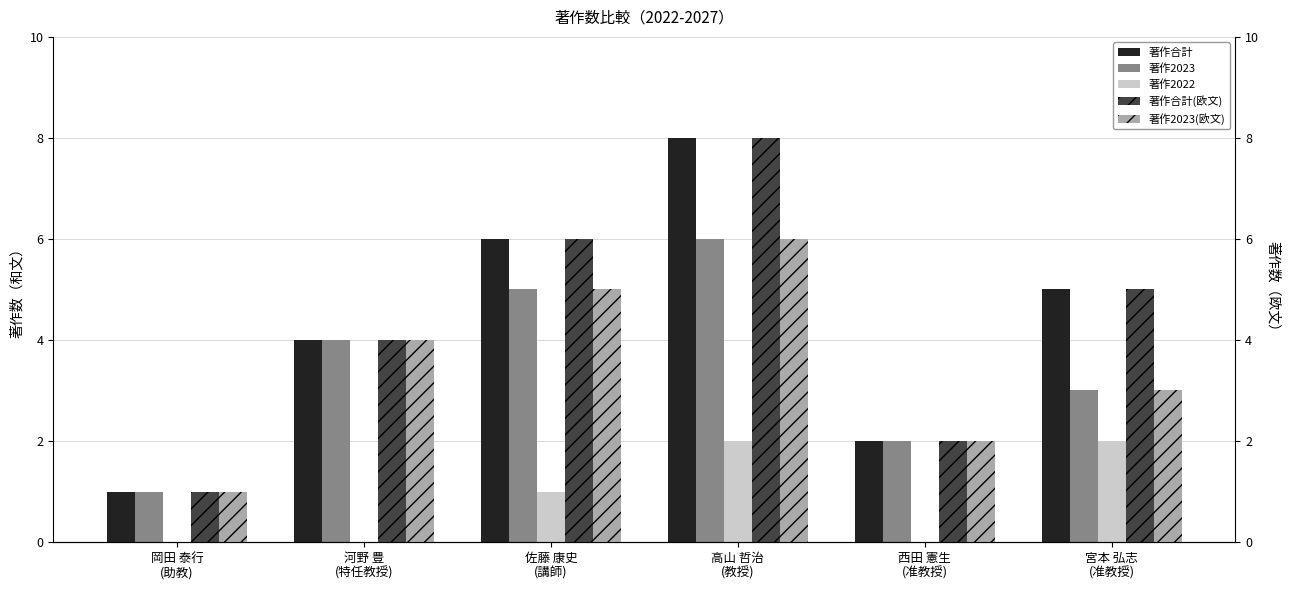

What is the total value across all series at 西田 憲生
(准教授)?

8